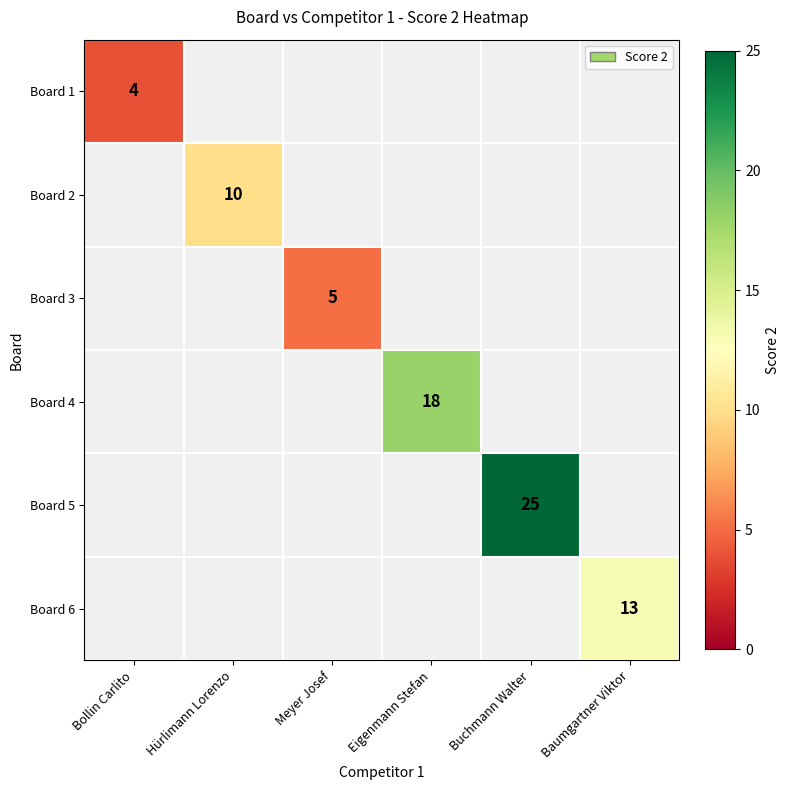

True or false: Board 6 has a value of 13 at Baumgartner Viktor.

True